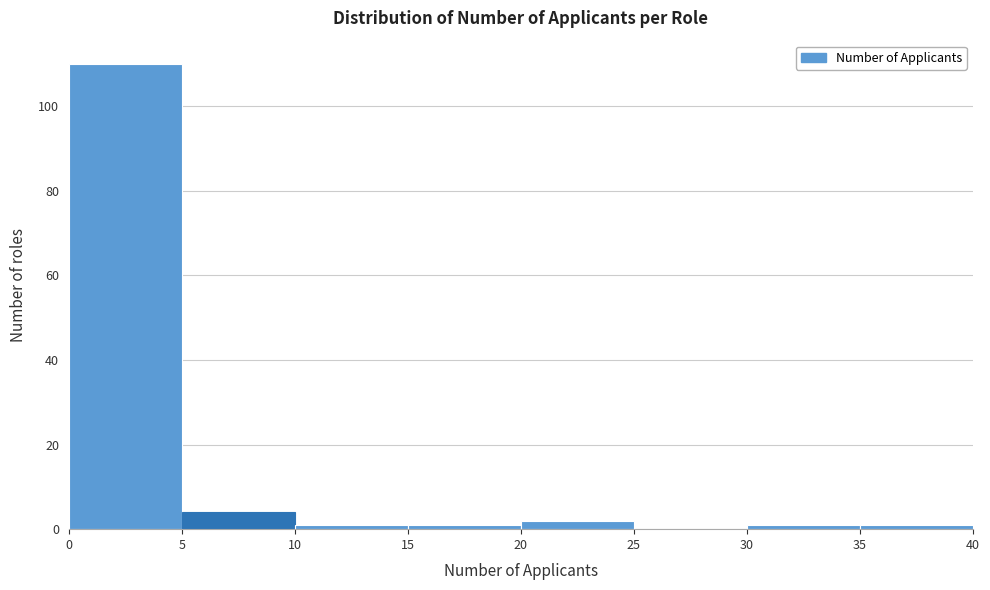

How tall is the bar that spans 20 to 25 on the x-axis? The values are not printed on the chart, so give them approximately, as read against the axis.

2